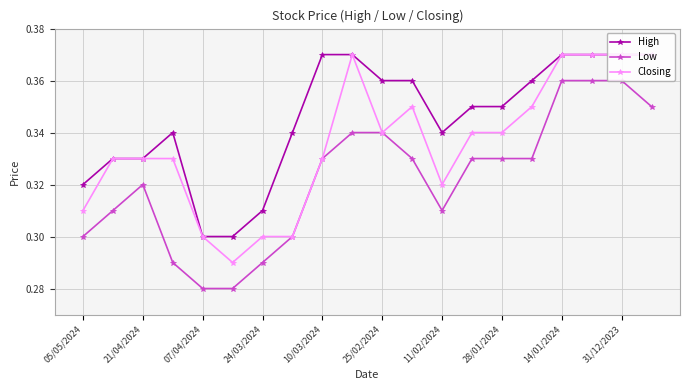

At how many categories does at least one series exceed 0?

20